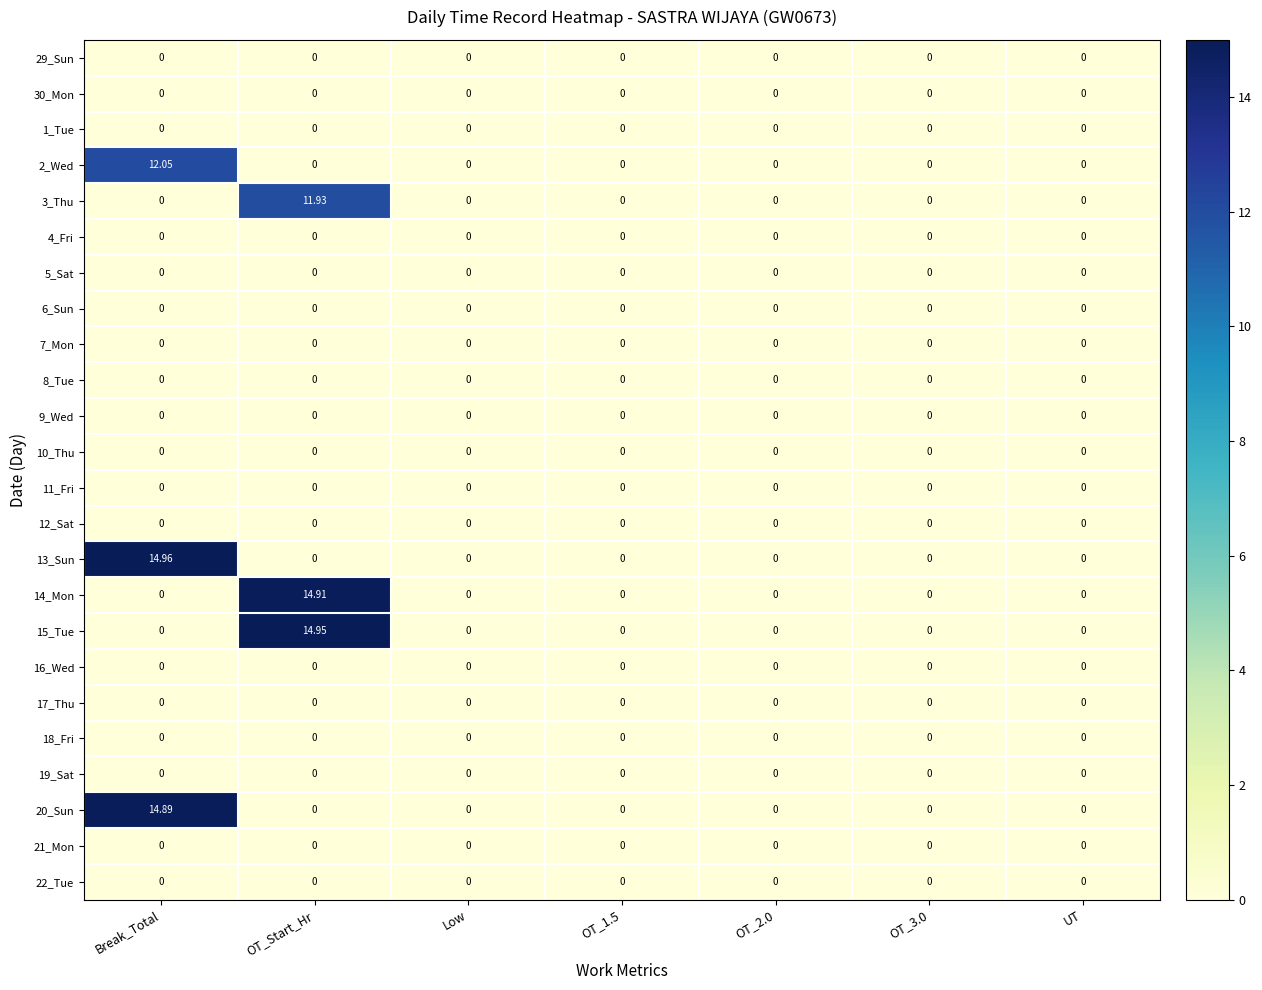

At which category is the sum across all series the highest?

Break_Total